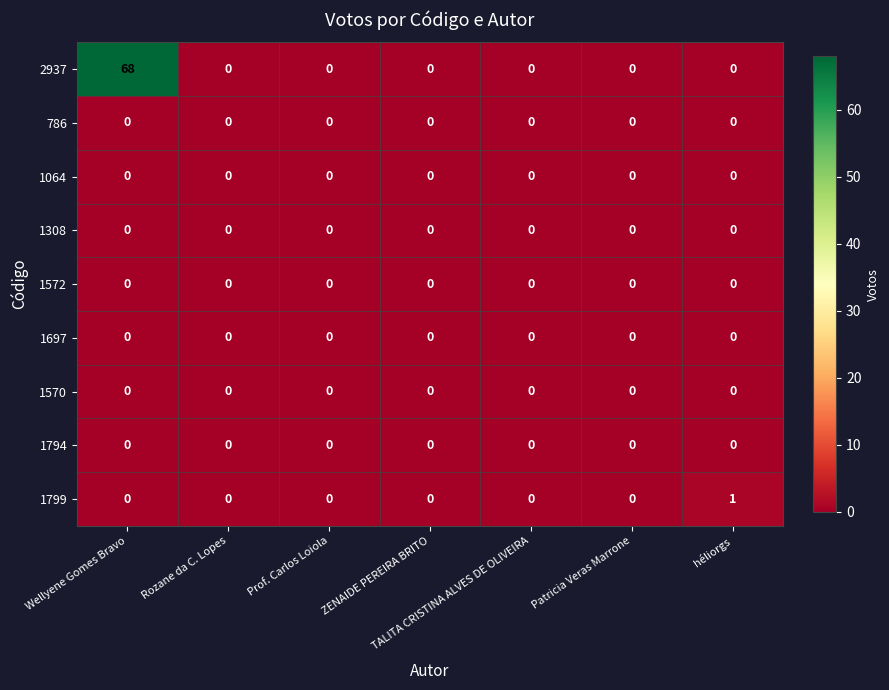

At which category does the chart reach its peak across all series?

Wellyene Gomes Bravo